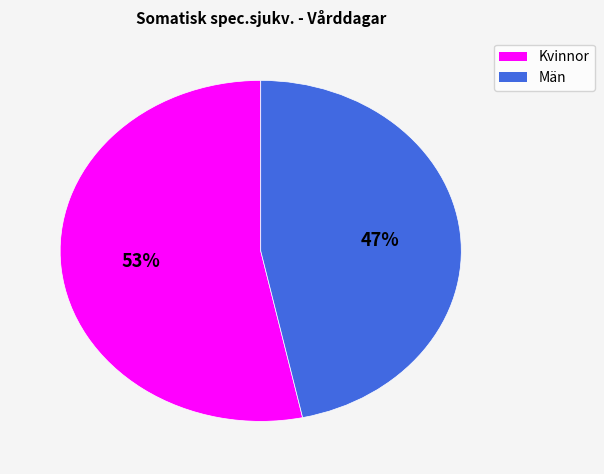

What is the largest slice in the pie chart?

Kvinnor